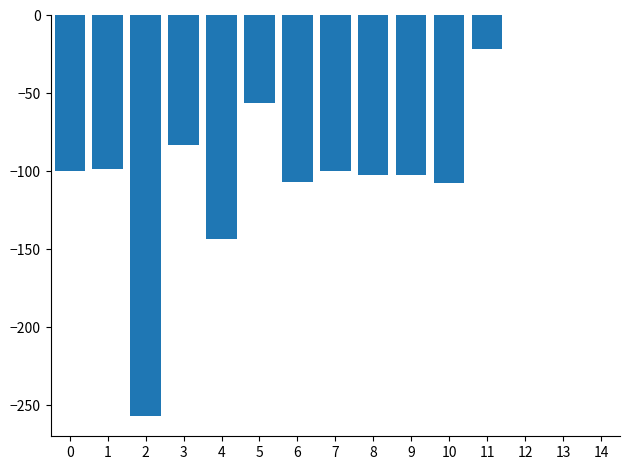

What is the change in value from 7 to 14?

+100.0